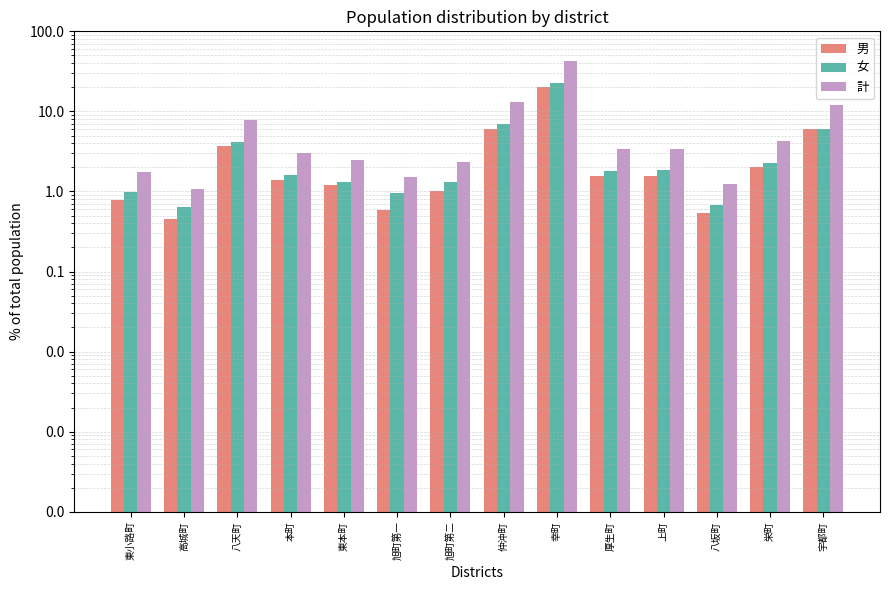

How many bars are there in each group?

3